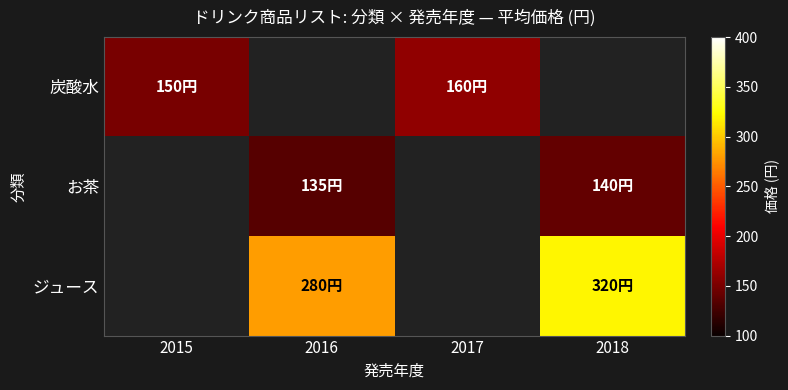

List the series in order of their peak value, highest first.

ジュース, 炭酸水, お茶